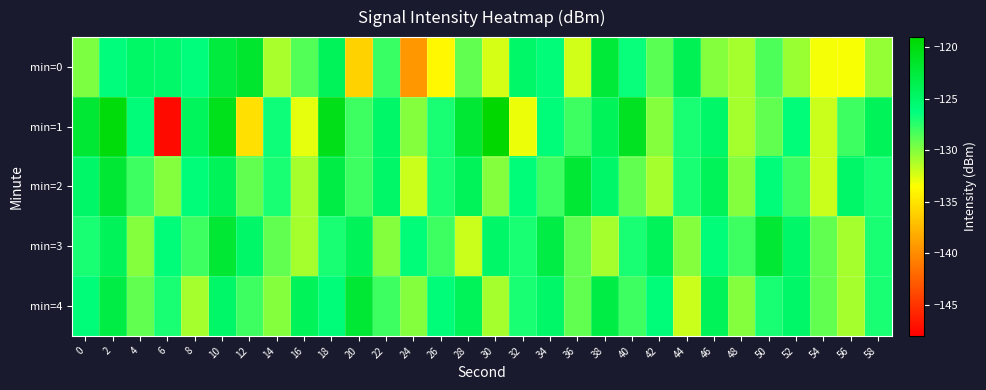

Count the number of data series in this chart.

5